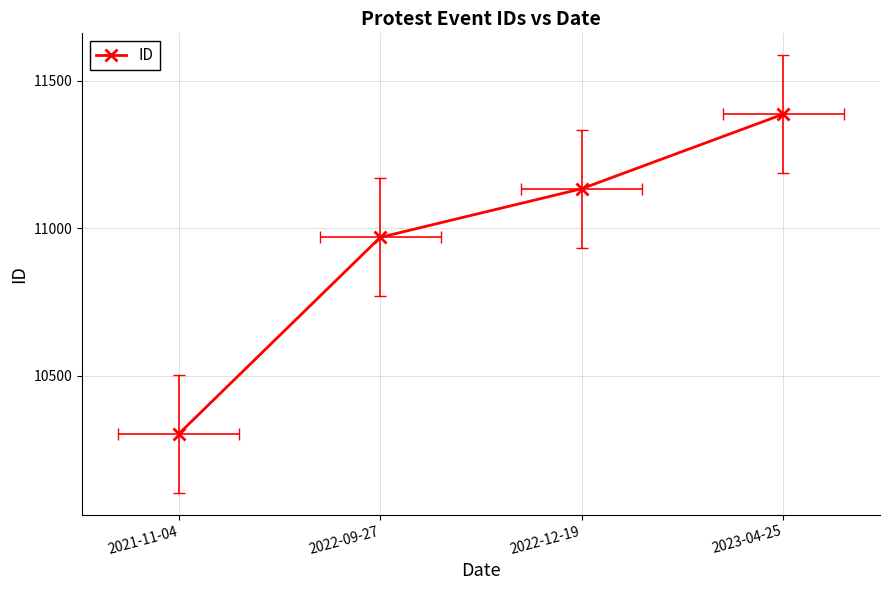

What is the label of the 4th point from the right?

2021-11-04